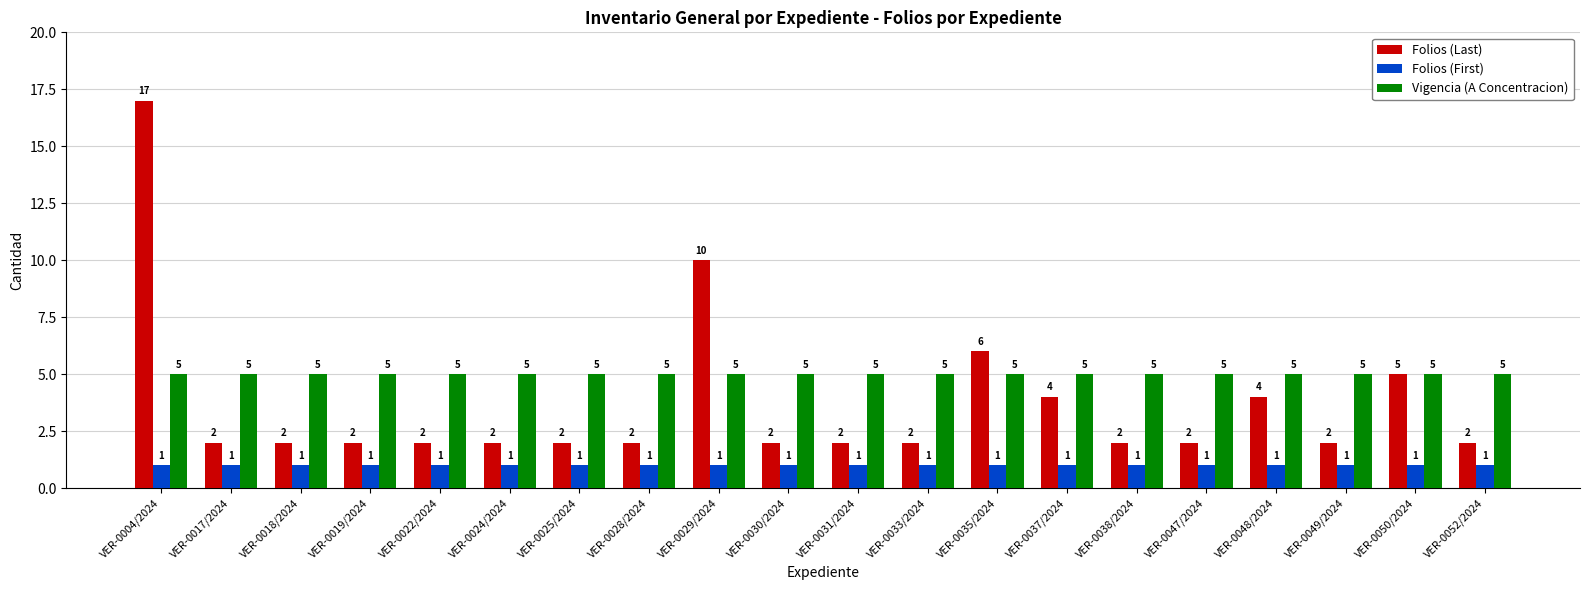

Is it true that Vigencia (A Concentracion) equals 5 at VER-0030/2024?

True